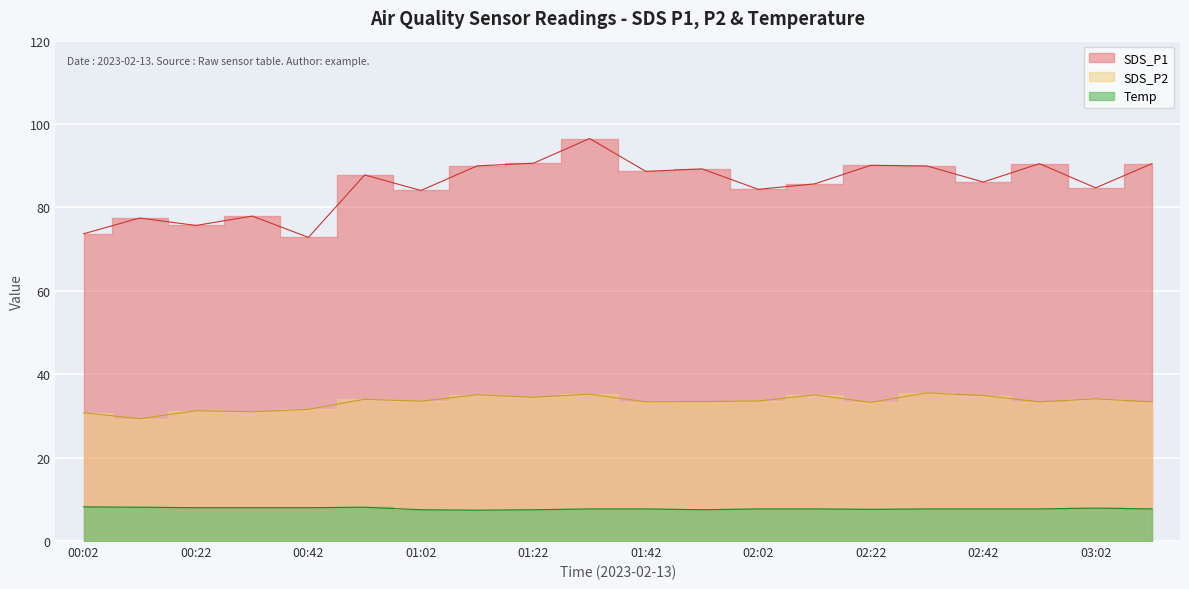

The value of SDS_P1 at 00:02 is 73.7. True or false?

True